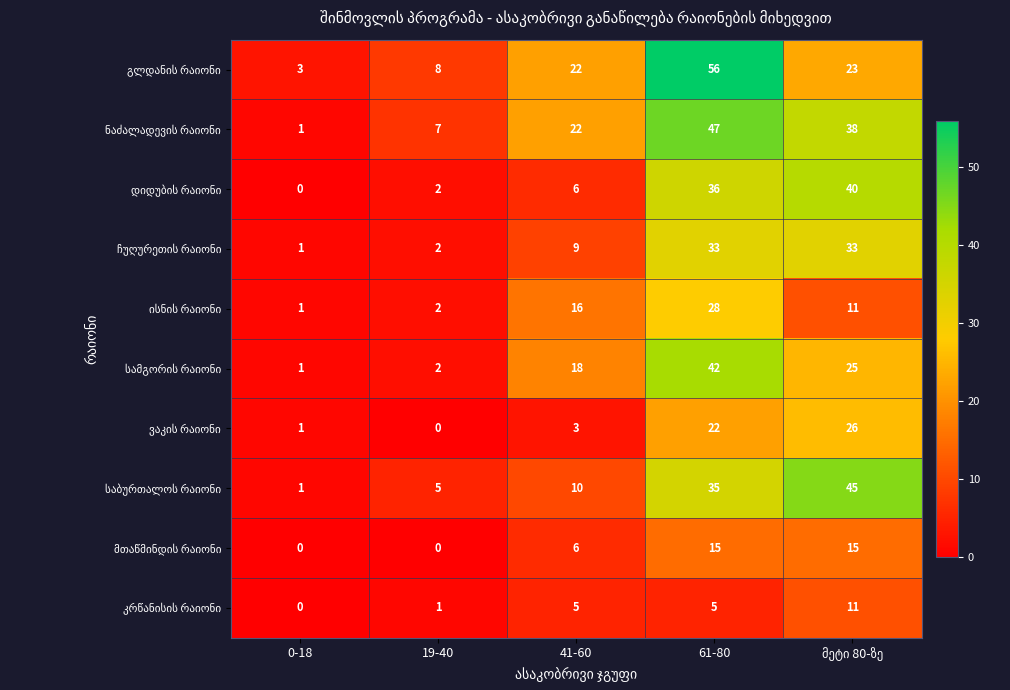

What is the total value across all series at 0-18?

9